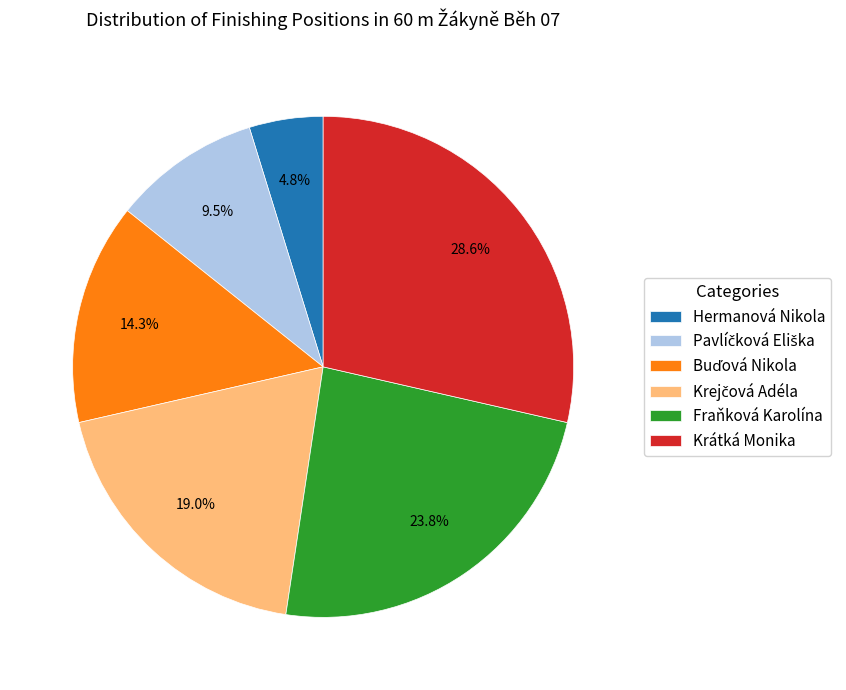

What portion of the pie excludes Hermanová Nikola?

95.2%